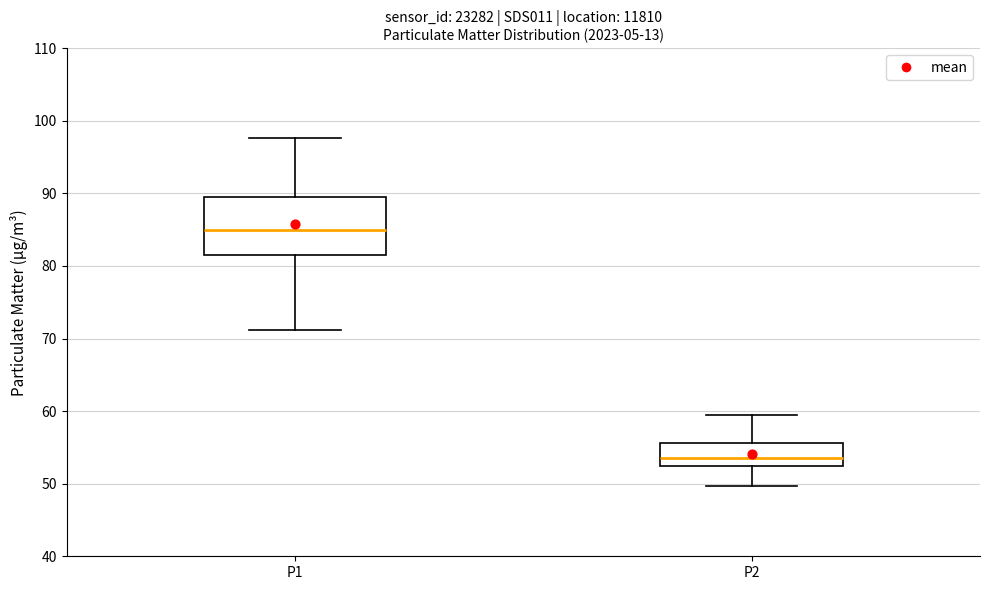

Reading left to right, transcribe this box plot: for each box, give where its median line is, the range the box spans, and where its two whiskers end, as read against the y-axis. The values are not printed on the chart, so give them approximately, as read against the axis.

P1: median 85, box 81 to 90, whiskers 71 to 98
P2: median 53, box 52 to 56, whiskers 50 to 60